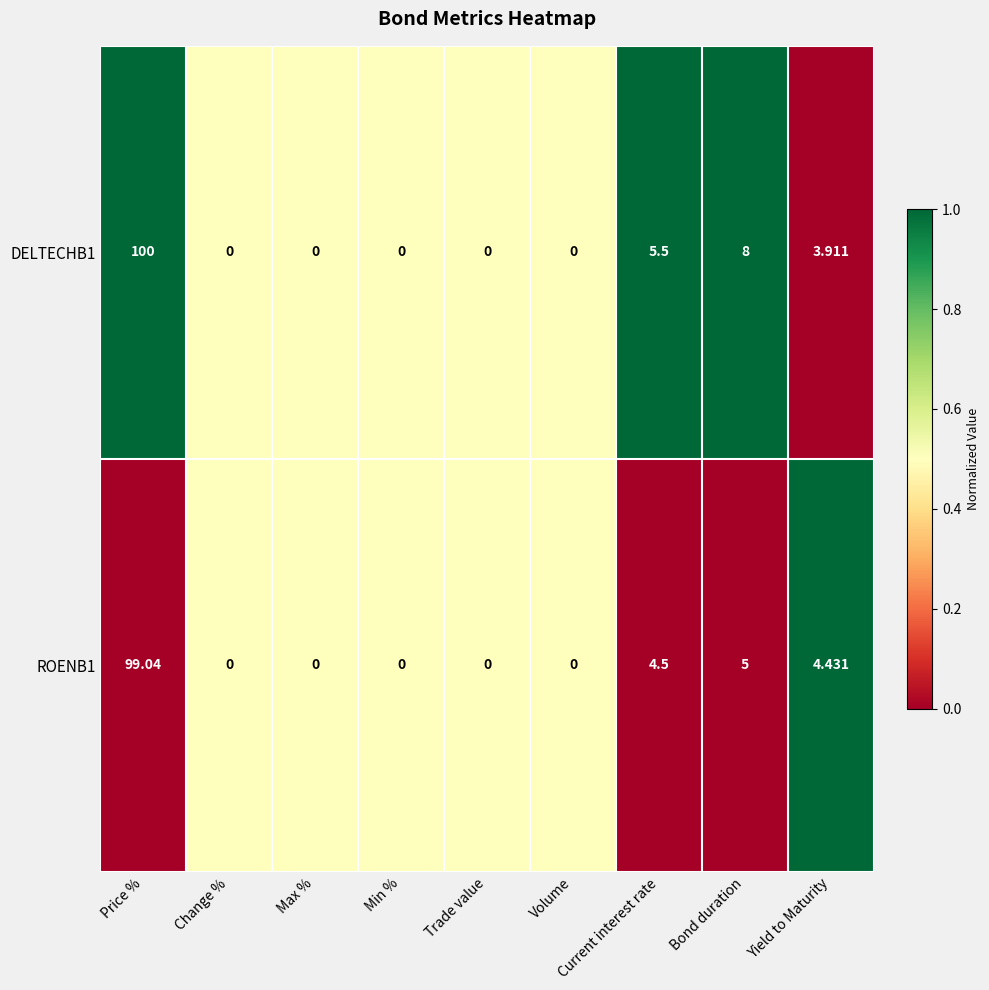

At which label does DELTECHB1 reach its peak?

Price %